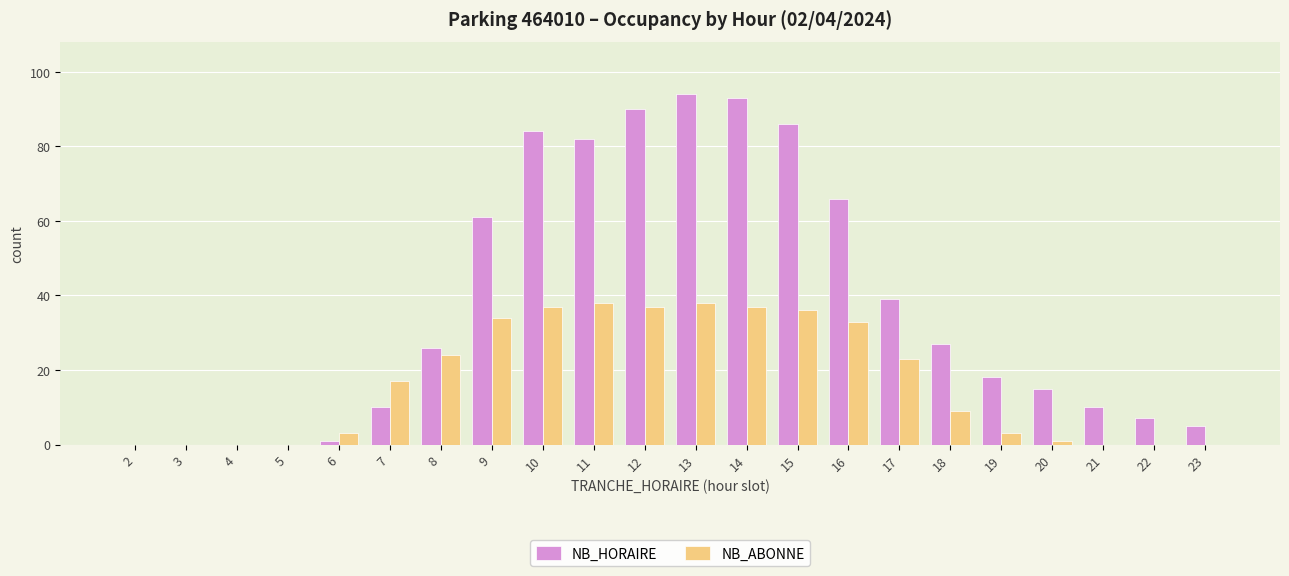

Which category has the highest value in the NB_HORAIRE series?

13